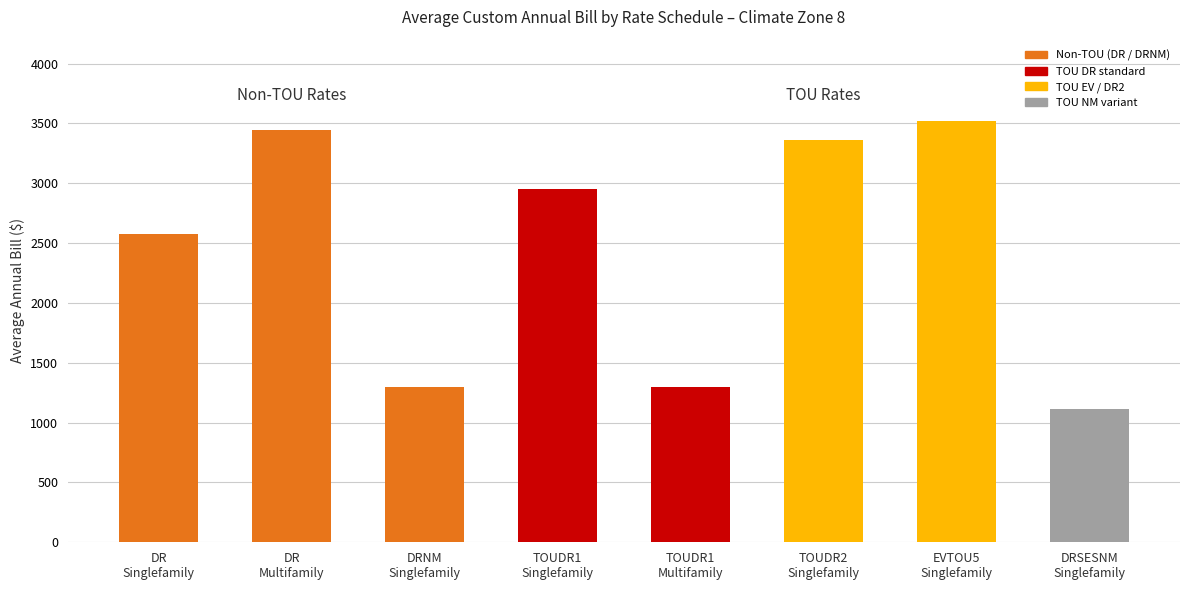

What is the sum of all values?

19559.0